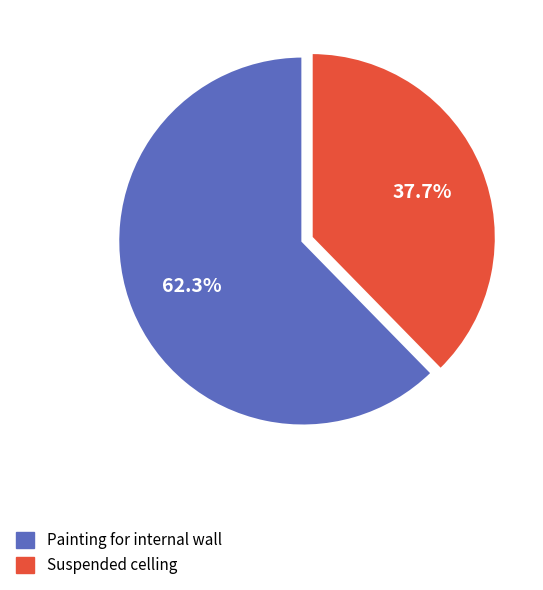

What is the ratio of the value at Painting for internal wall to the value at Suspended celling?

1.7